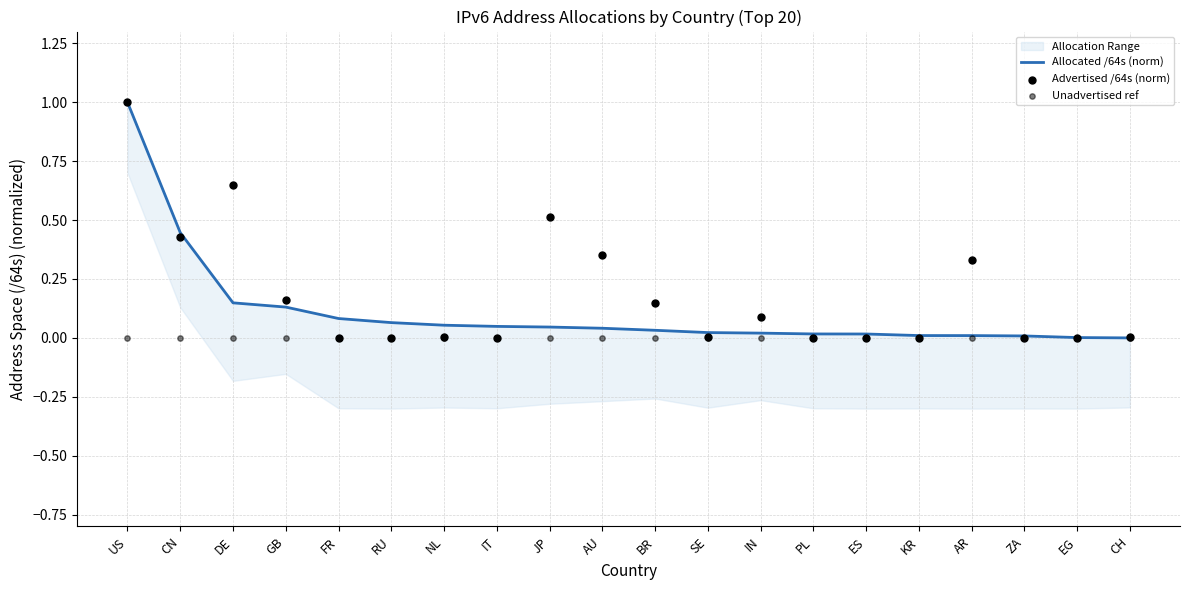

Which series has the largest total across all categories?

Advertised /64s (norm)